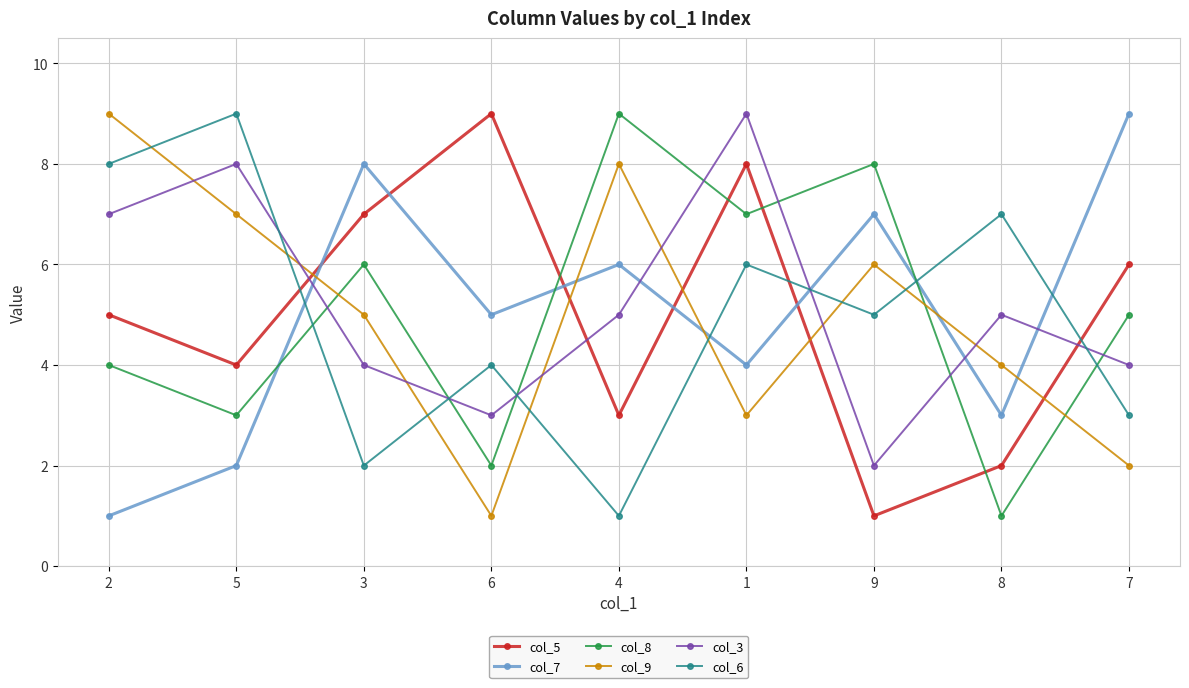

Read the col_7 value at 2.

1